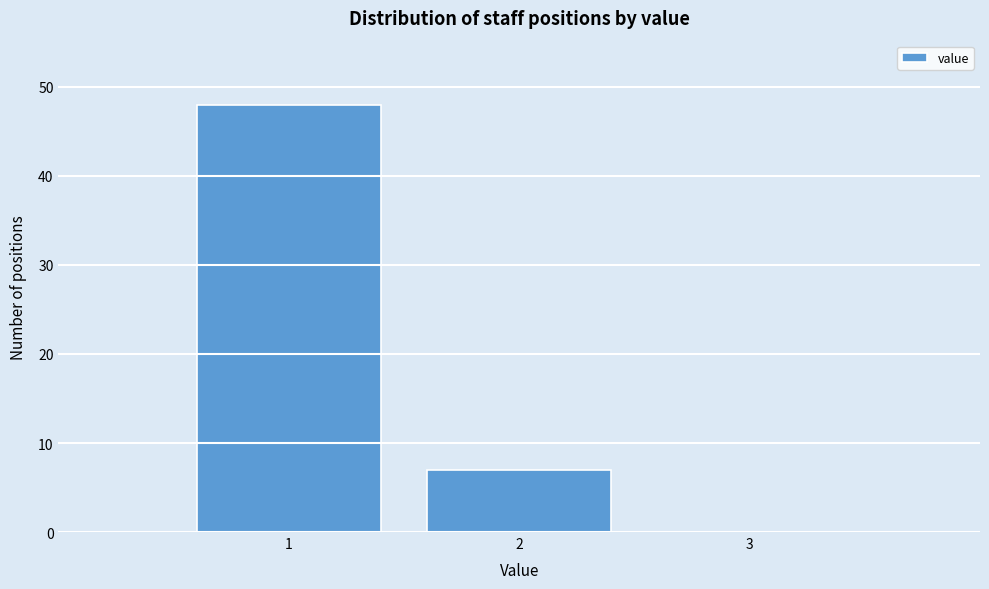

Which range on the x-axis has the tallest bar?

0.5 to 1.5